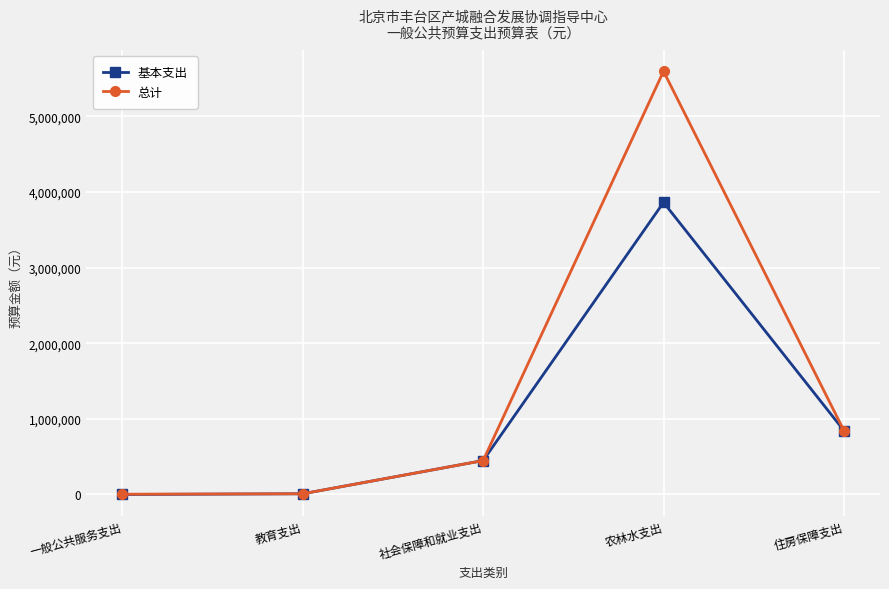

How many distinct data groups are displayed?

2